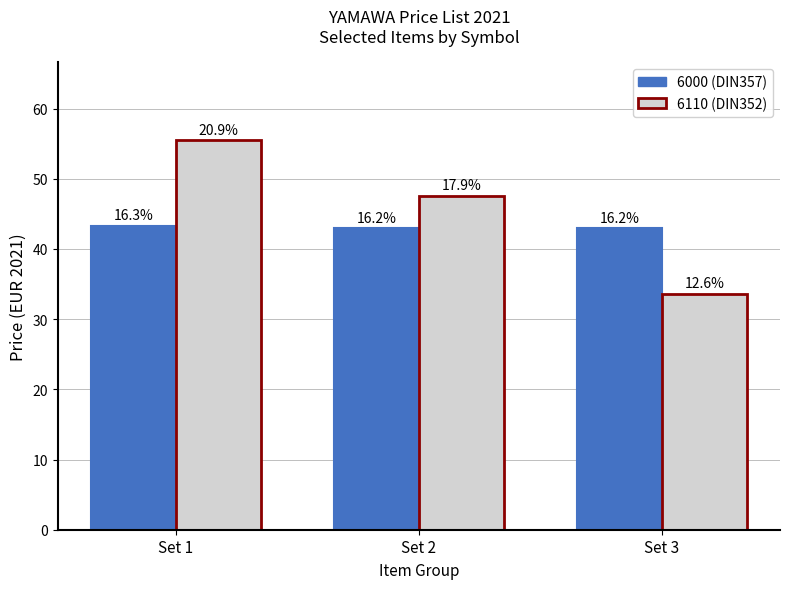

Reading left to right, list all the values displayed in this chart.

6000 (DIN357): Set 1=43.3	Set 2=43.0	Set 3=43.0
6110 (DIN352): Set 1=55.5	Set 2=47.6	Set 3=33.6